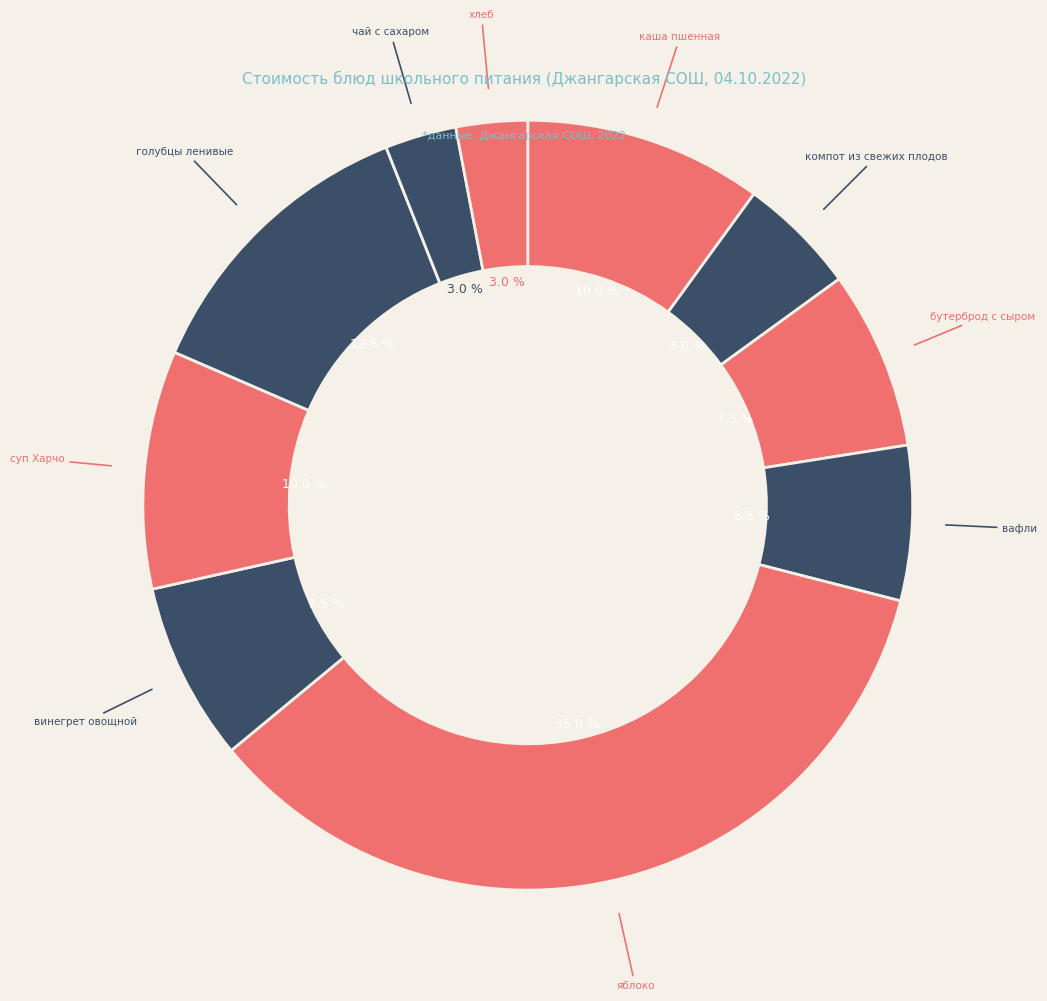

How many segments does this pie chart have?

10